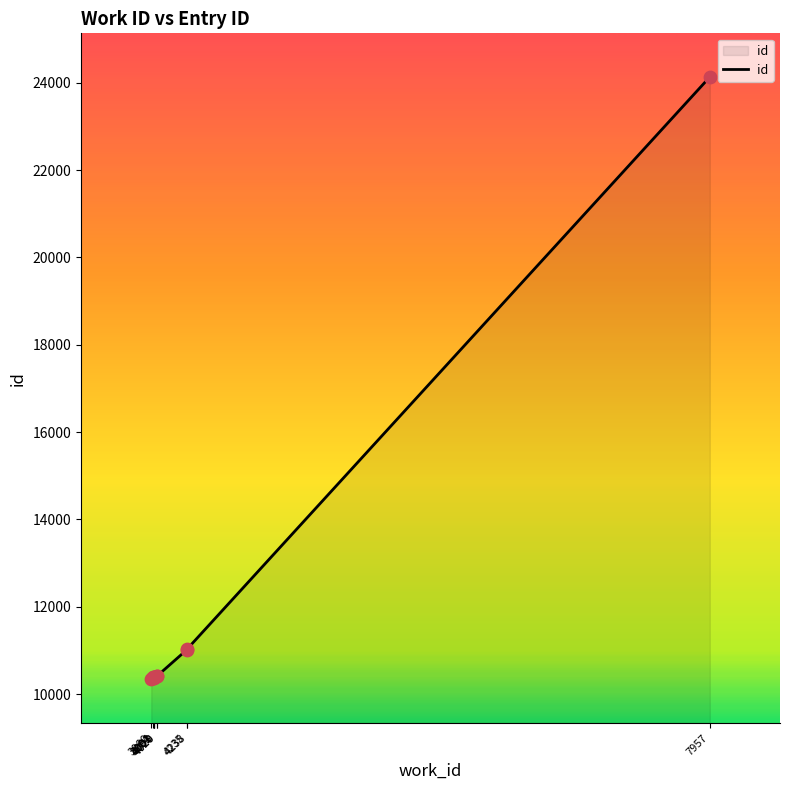

What is the change in value from 4020 to 4235?

+610